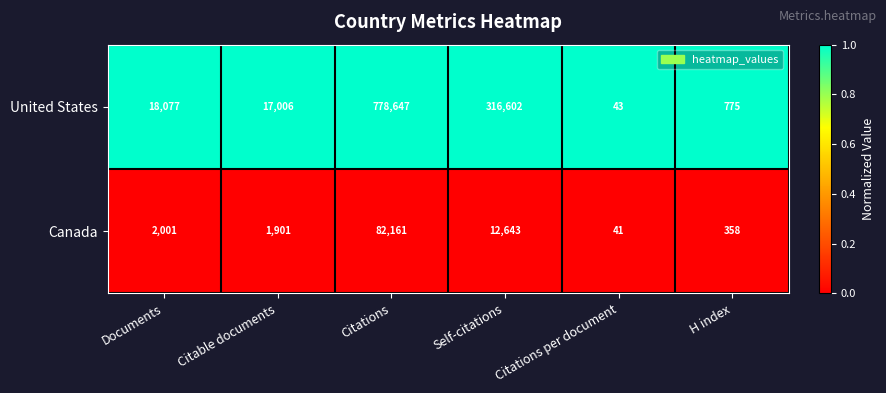

Is the value of United States at H index greater than the value of Canada at Citations?

No